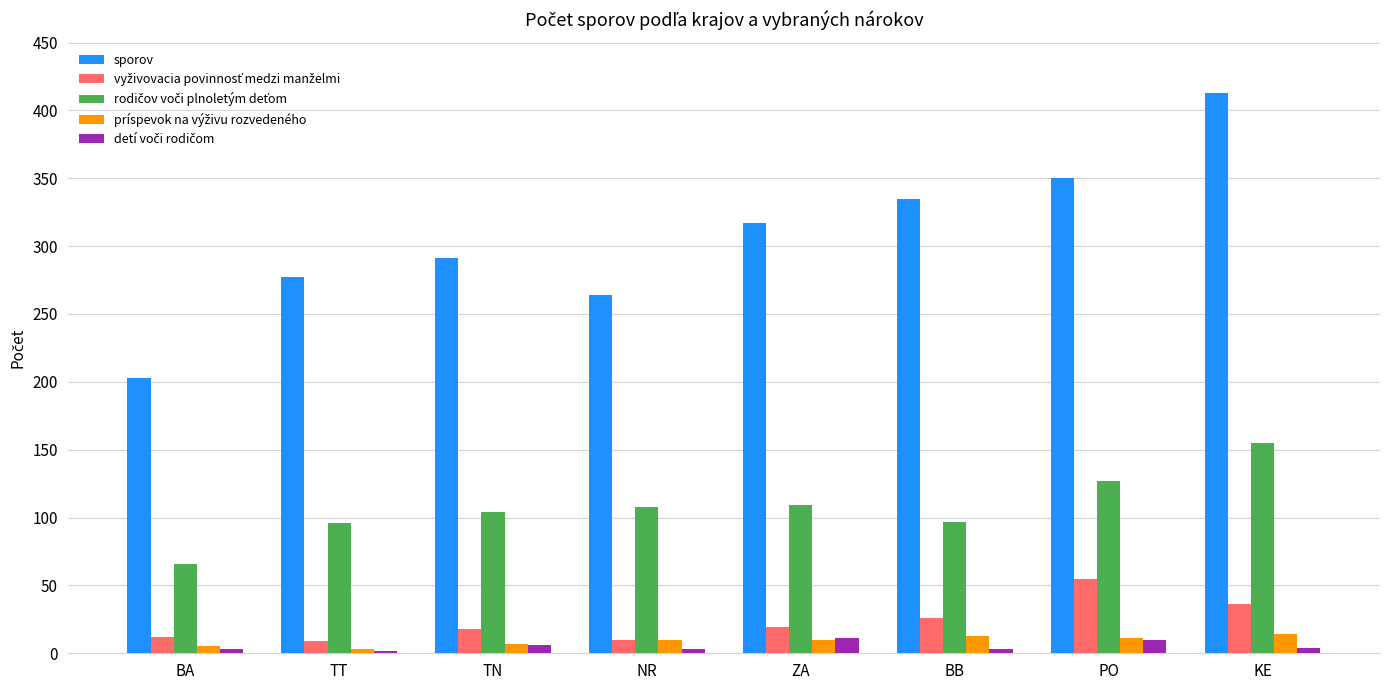

What position from the right is TT?

7